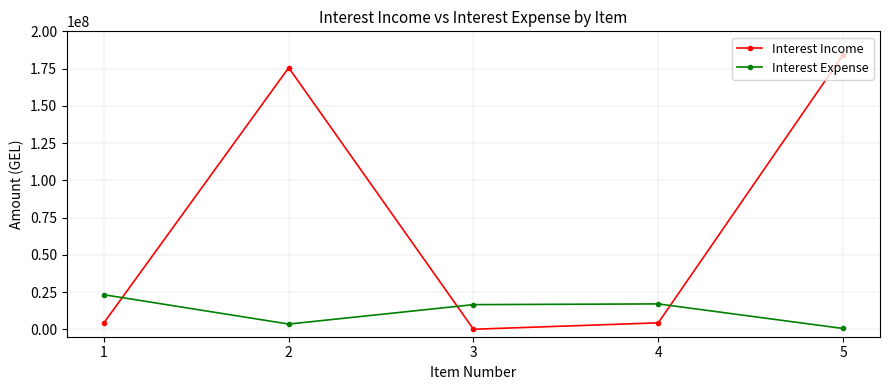

Which series has the largest total across all categories?

Interest Income